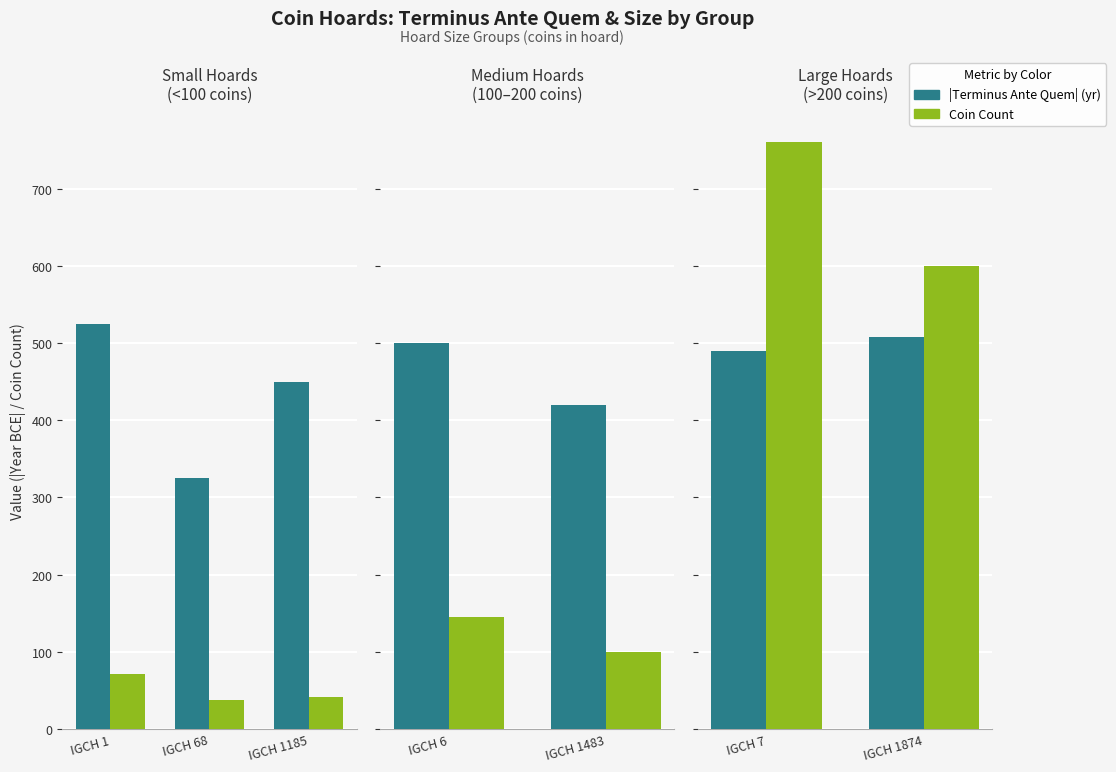

How many bars are there in each group?

2